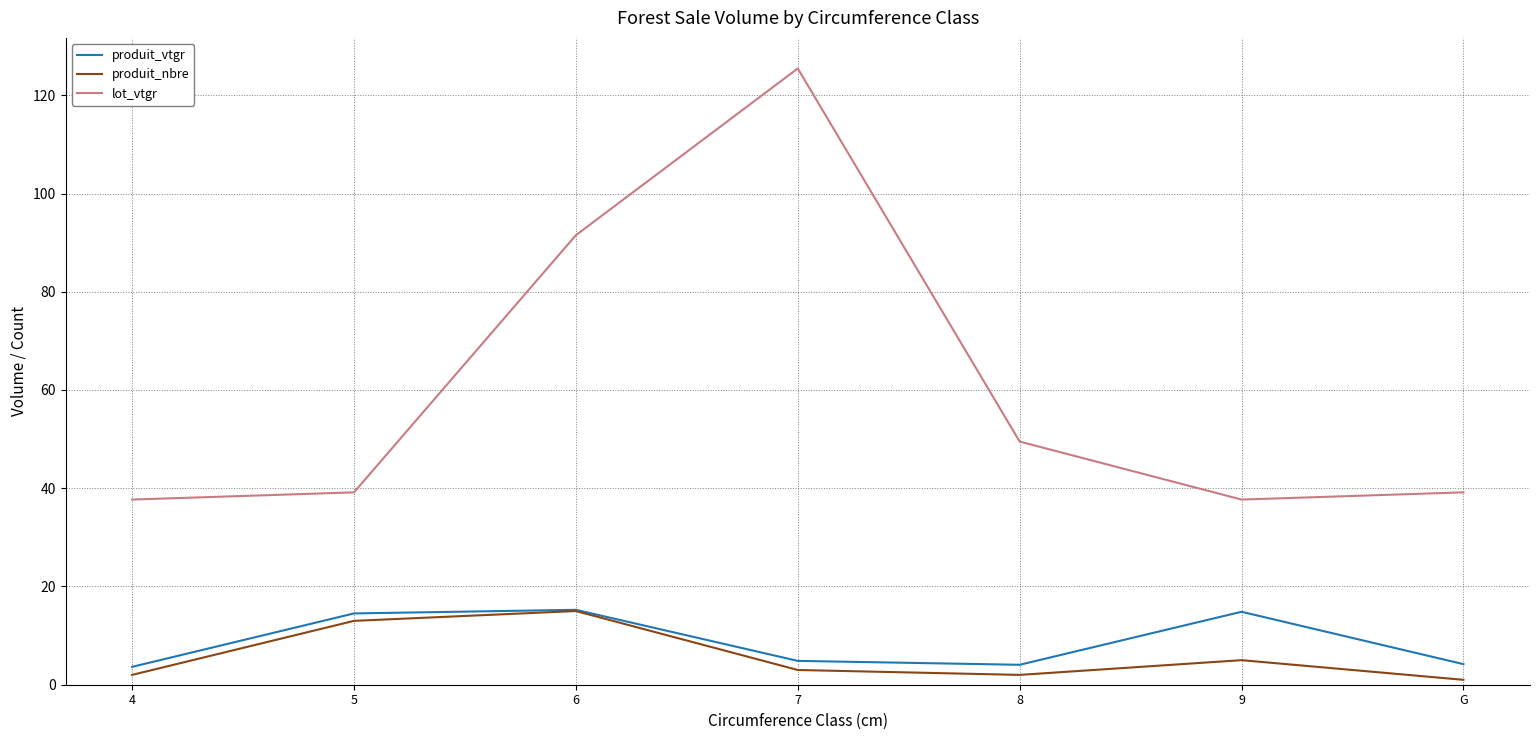

True or false: produit_vtgr has more than 0 points higher than both neighbors.

True